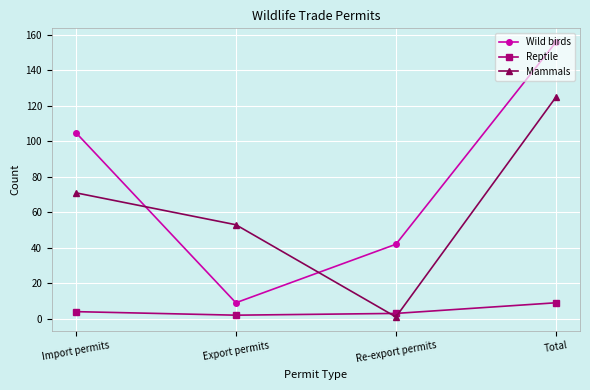

How many intersections are there between Mammals and Reptile?

2